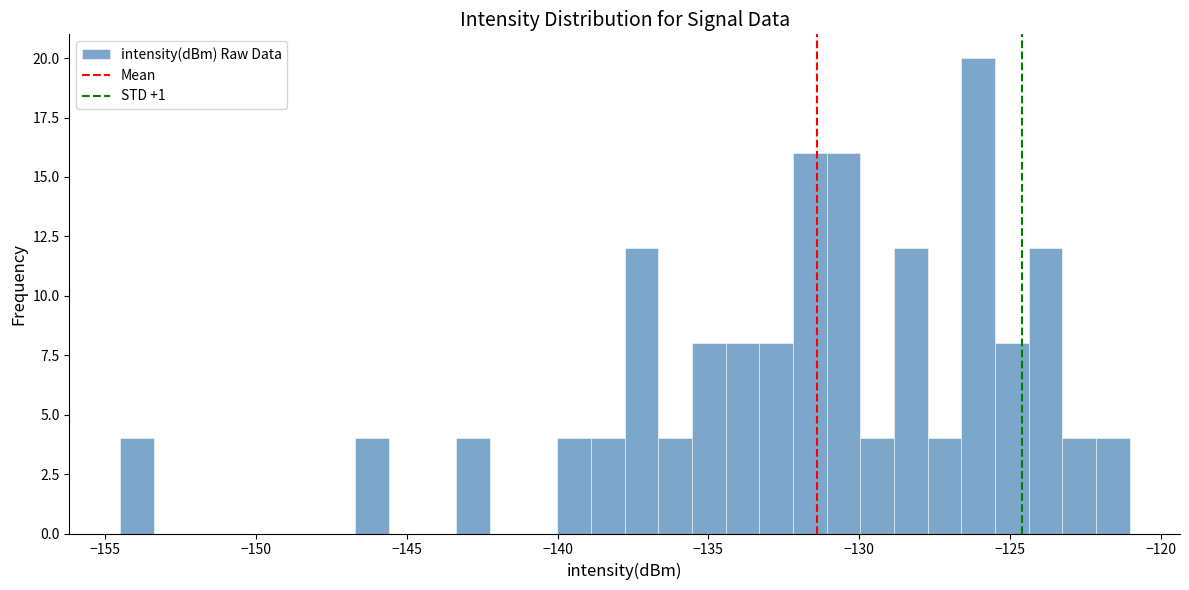

Read against the x-axis, roughly where is the centre of the tallest bar?

-126.0